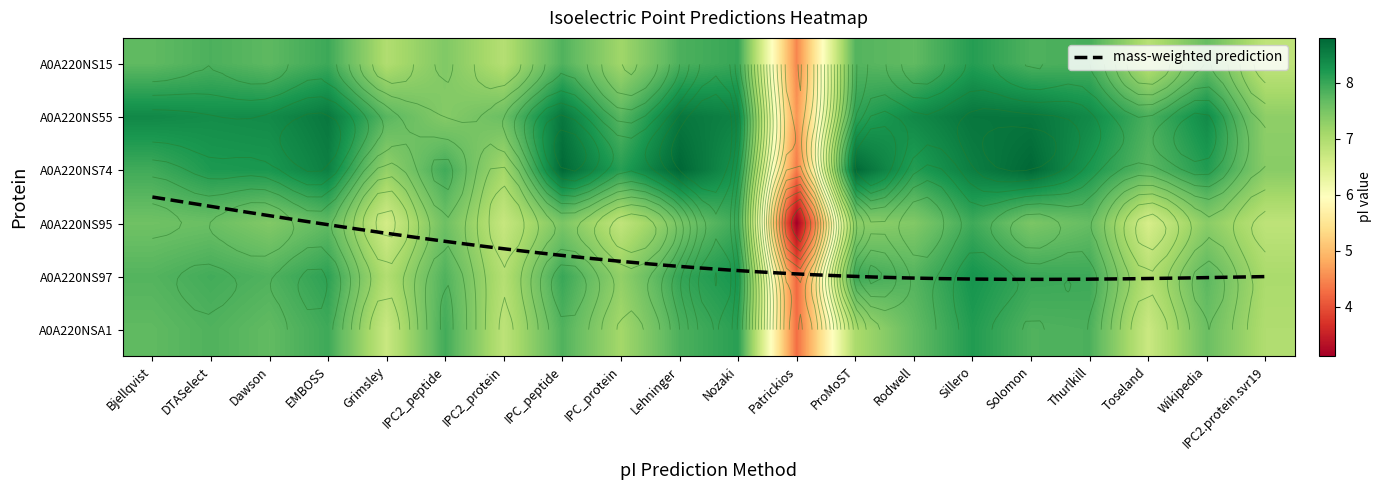

List the series in order of their peak value, lowest first.

A0A220NS95, A0A220NS15, A0A220NSA1, A0A220NS97, A0A220NS55, A0A220NS74